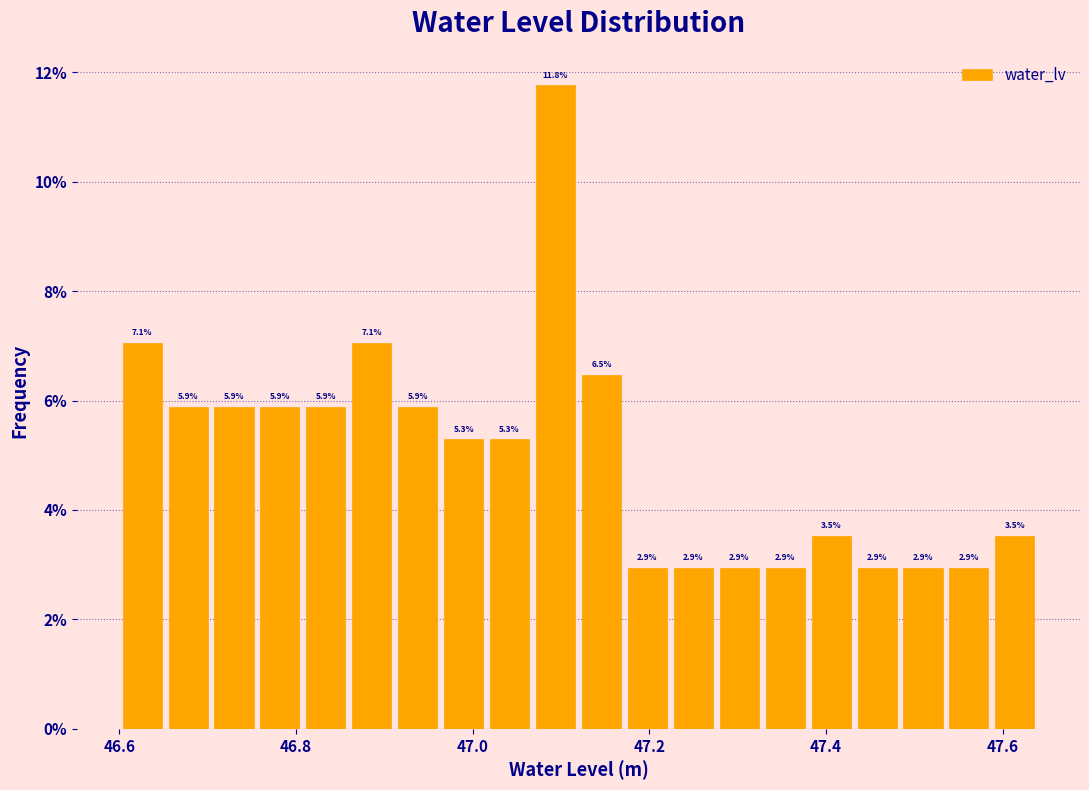

Around what value on the x-axis is the tallest bar? Give the approximate position of its centre, as read against the axis.

47.10